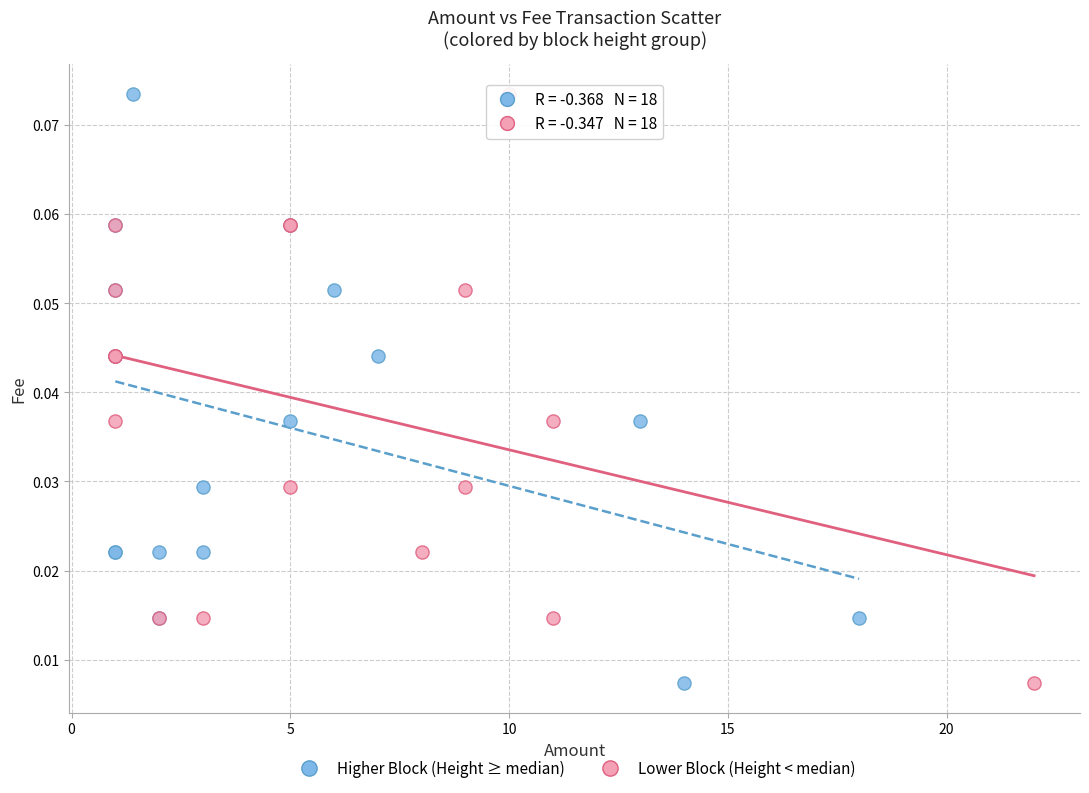

What are all the series names shown in the legend?

Higher Block (Height ≥ median), Lower Block (Height < median)